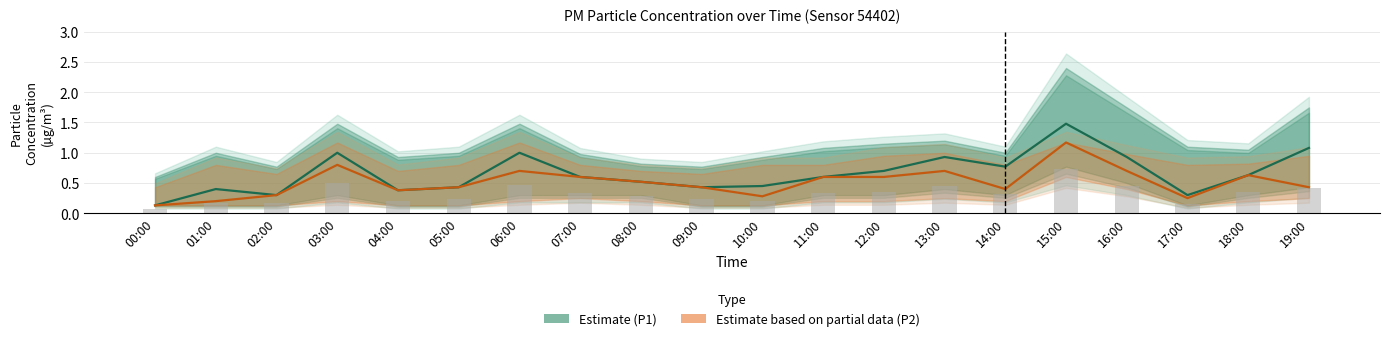

What is the label of the 7th bar from the left?

06:00